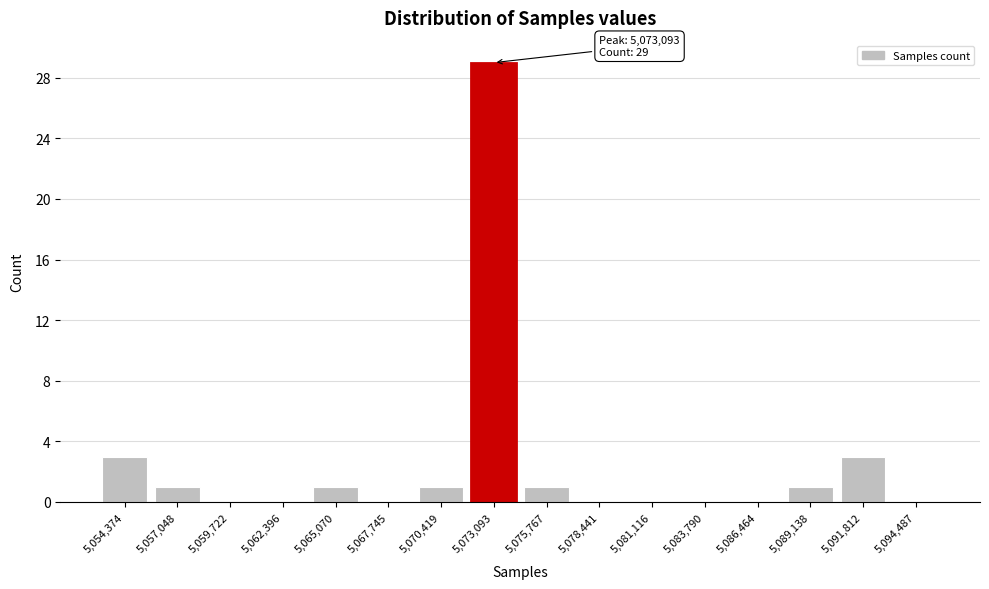

Reading left to right, transcribe all the data shown in this chart.

5,054,374=3	5,057,048=1	5,059,722=0	5,062,396=0	5,065,070=1	5,067,745=0	5,070,419=1	5,073,093=29	5,075,767=1	5,078,441=0	5,081,116=0	5,083,790=0	5,086,464=0	5,089,138=1	5,091,812=3	5,094,487=0